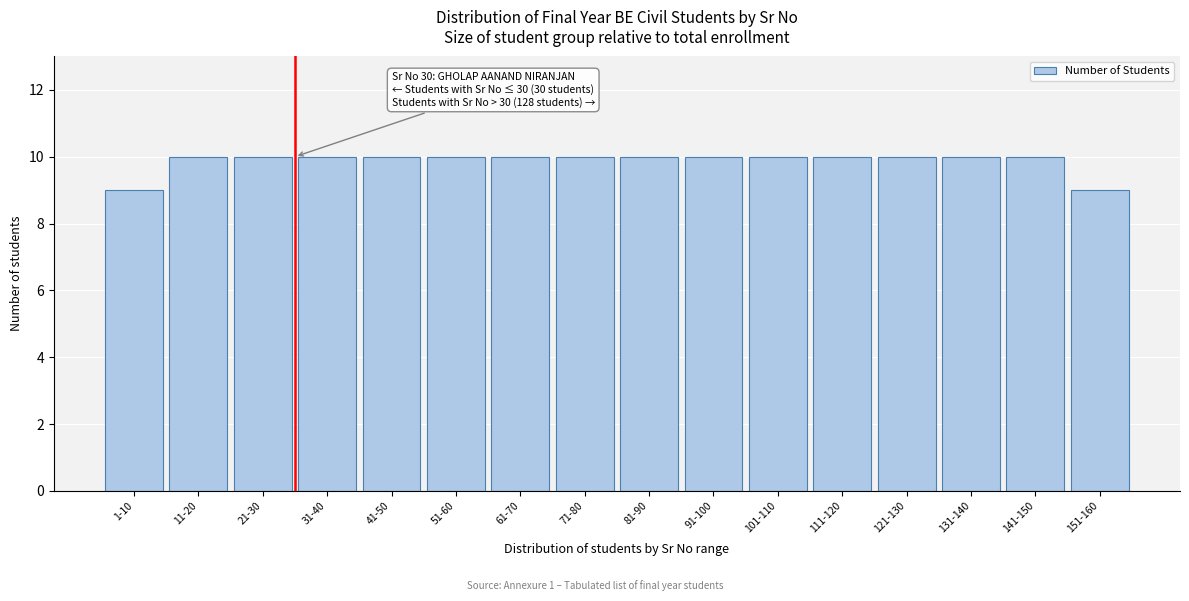

Reading left to right, list all the values displayed in this chart.

9	10	10	10	10	10	10	10	10	10	10	10	10	10	10	9